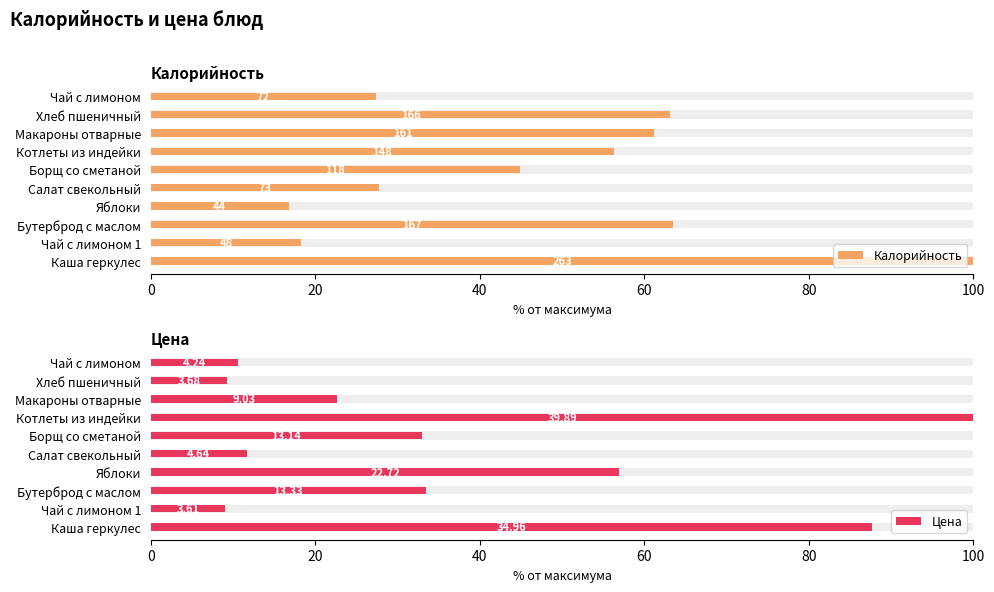

Rank the series by their average value, from lowest to highest.

Цена, Калорийность